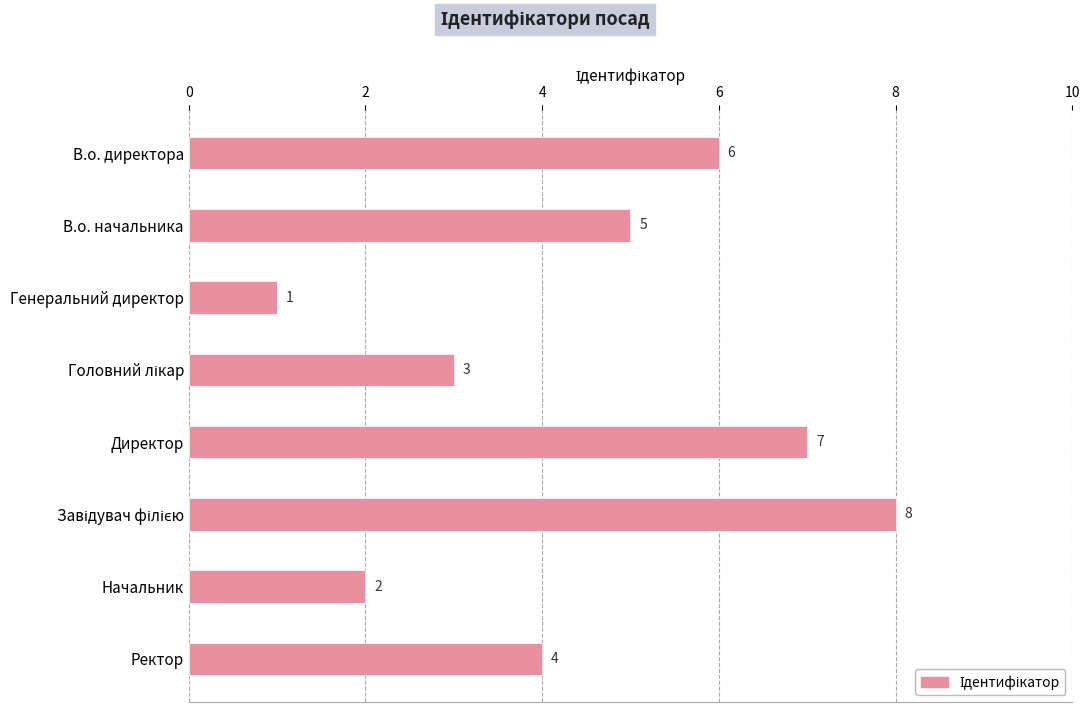

What is the ratio of the value at Начальник to the value at В.о. директора?

0.3